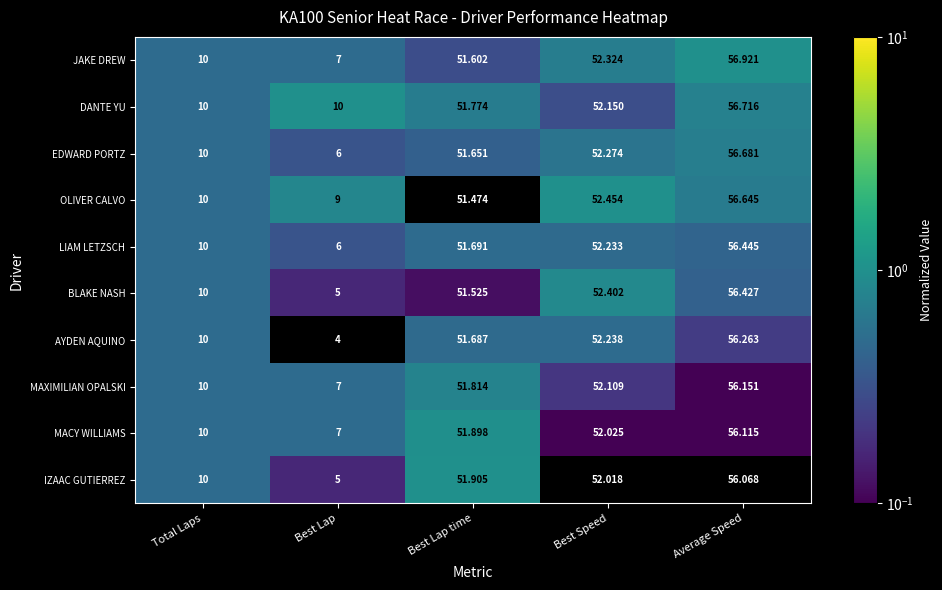

At which label does EDWARD PORTZ reach its minimum?

Best Lap